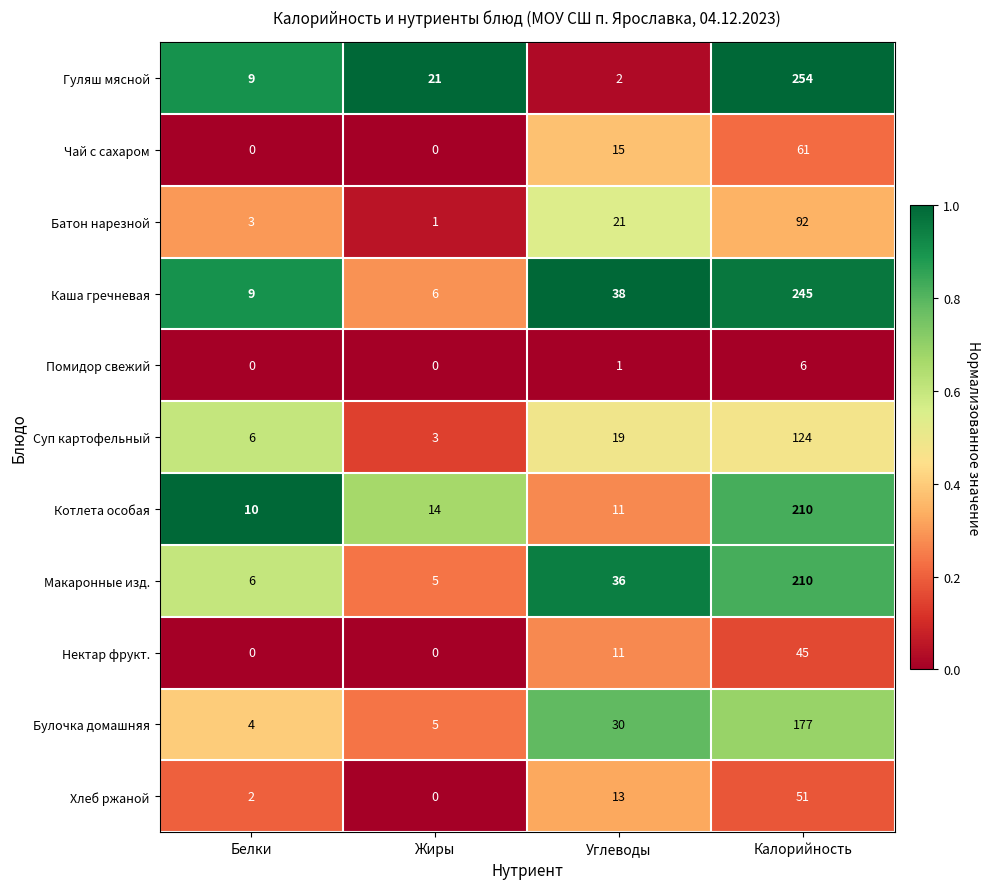

Rank the categories by Макаронные изд. value from highest to lowest.

Калорийность, Углеводы, Белки, Жиры